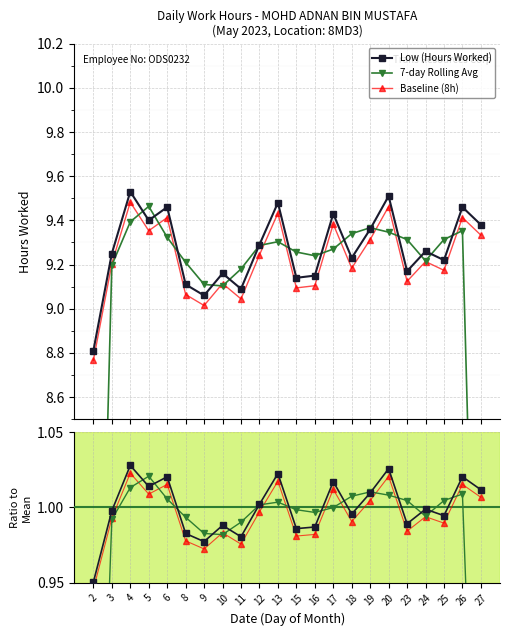

At which category is the sum across all series the highest?

4